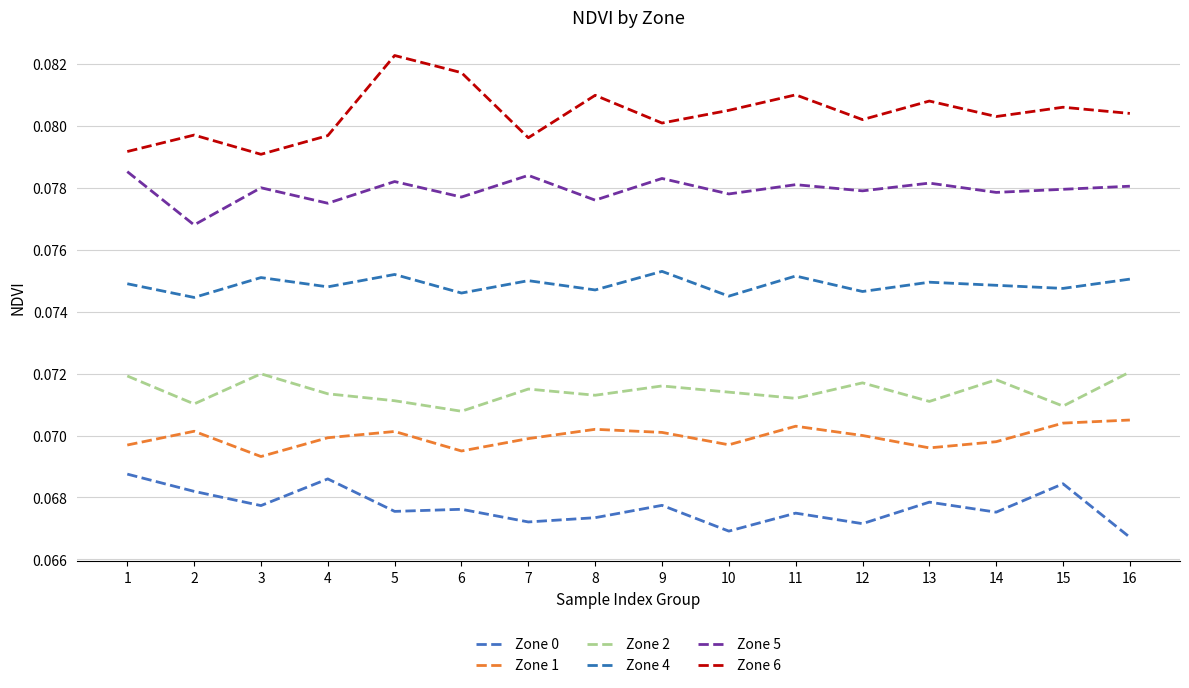

Which label corresponds to the largest value in the chart?

5